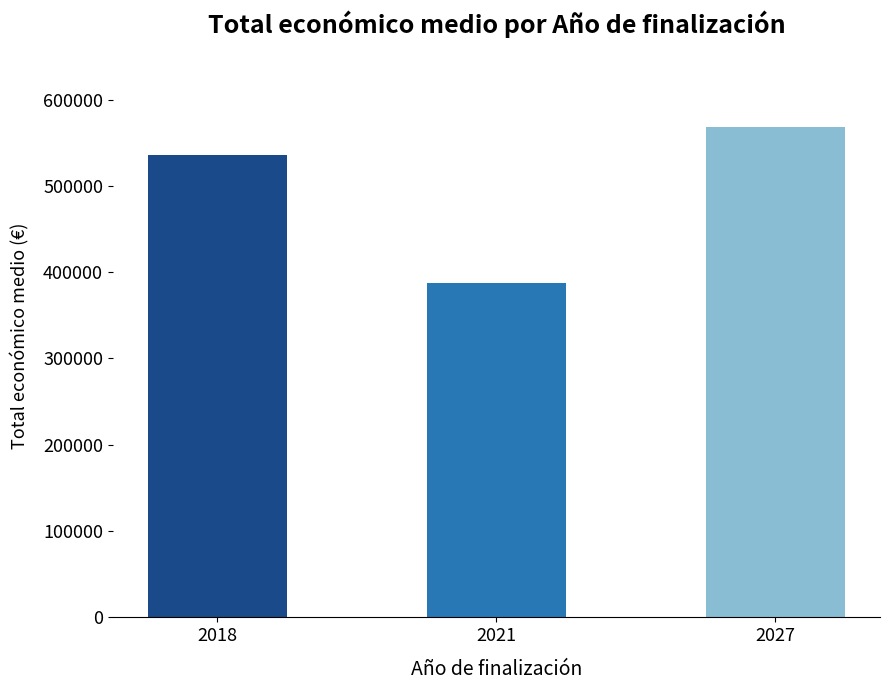

What is the difference between the values at 2018 and 2021?

148548.0